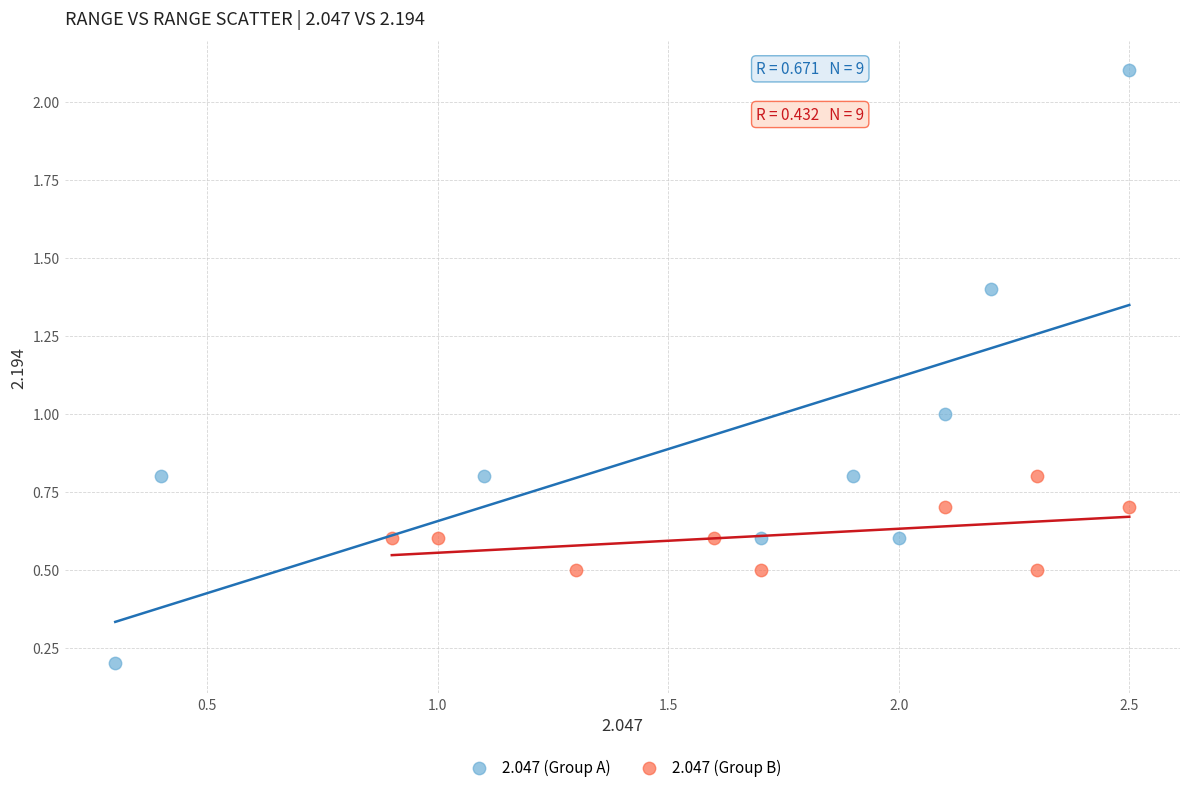

What are all the series names shown in the legend?

2.047 (Group A), 2.047 (Group B)